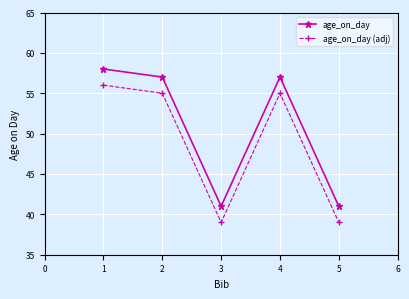

Where is the first local maximum for age_on_day?

4